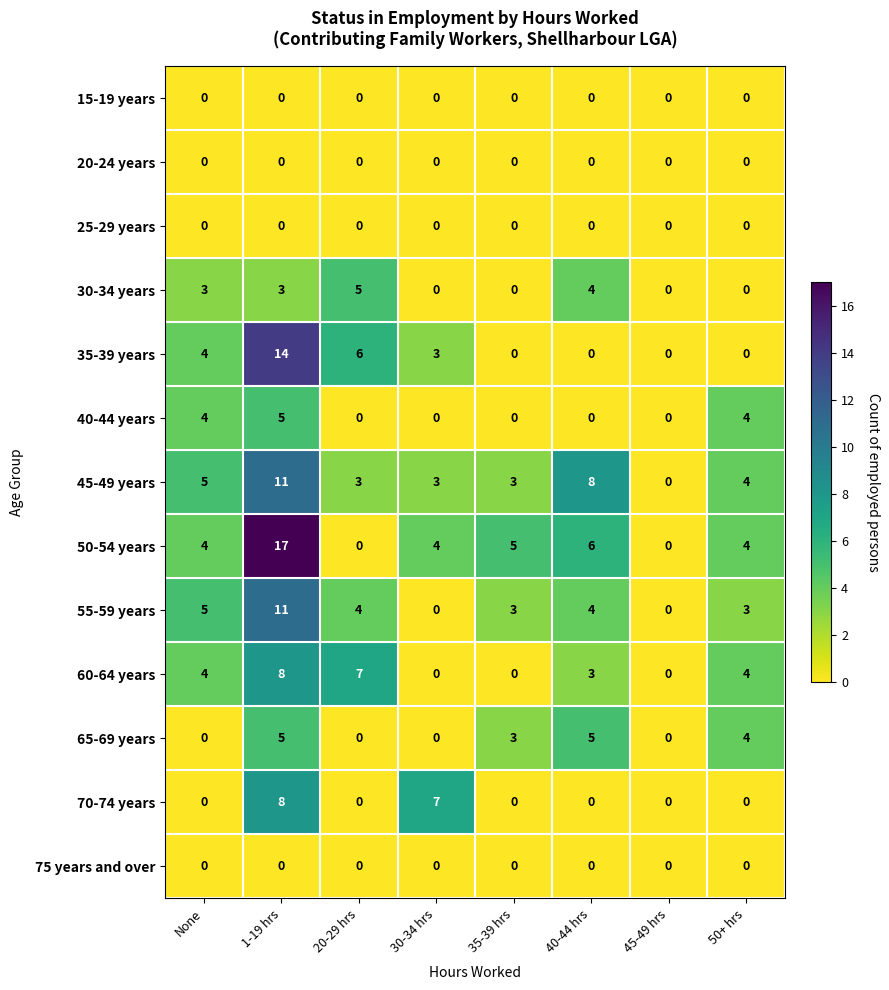

At which label does 65-69 years first exceed 3?

1-19 hrs